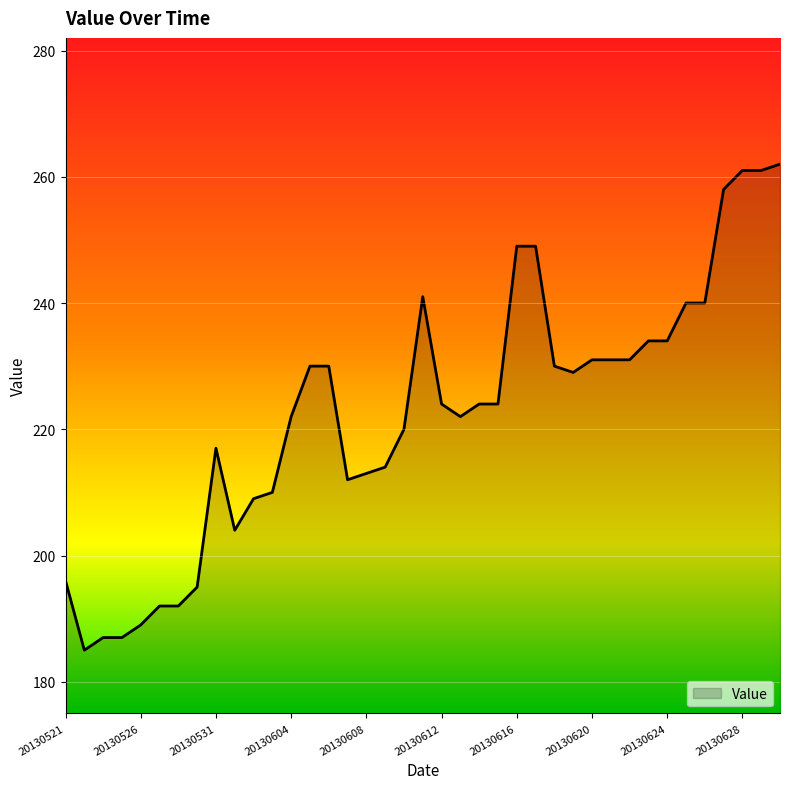

What is the difference between the maximum and minimum values?

77